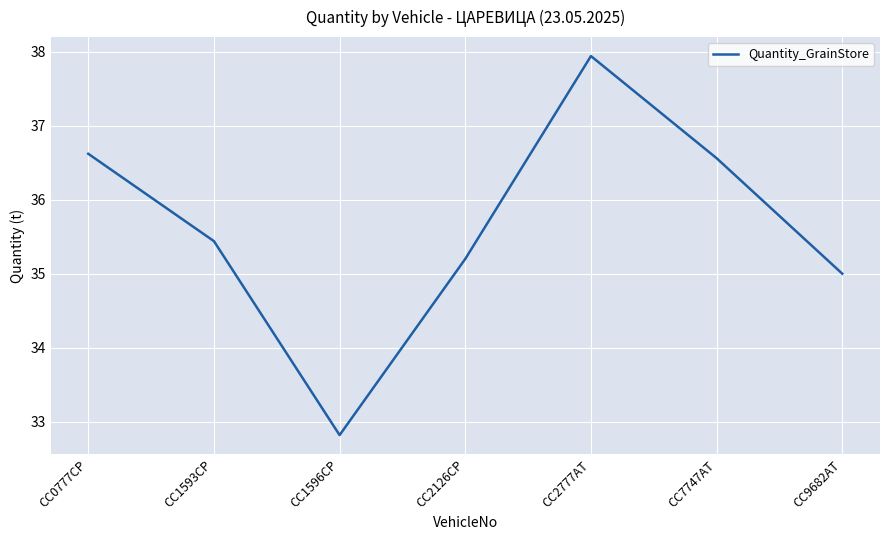

Does the chart display data point markers on the line(s)?

No